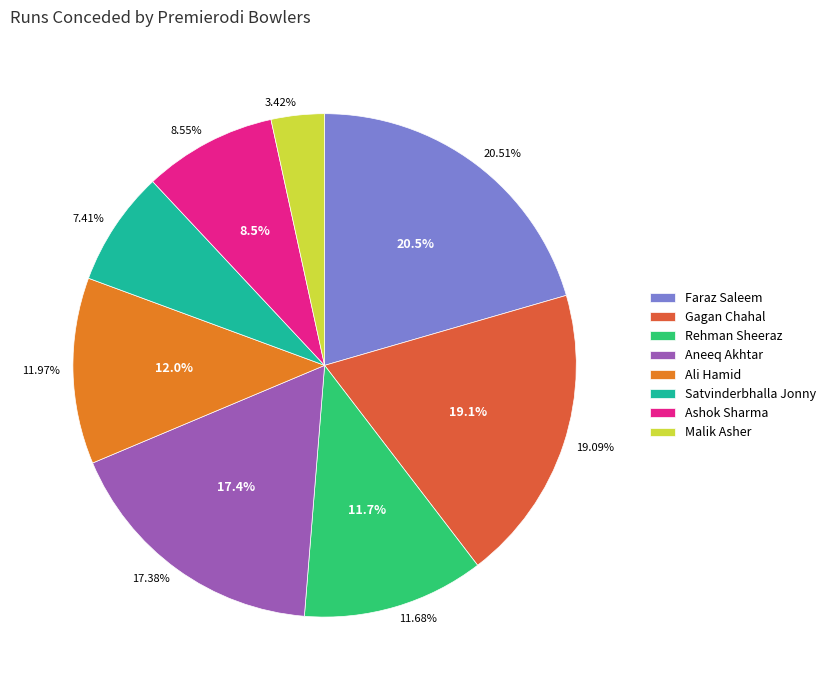

True or false: Malik Asher accounts for 11% of the total.

False